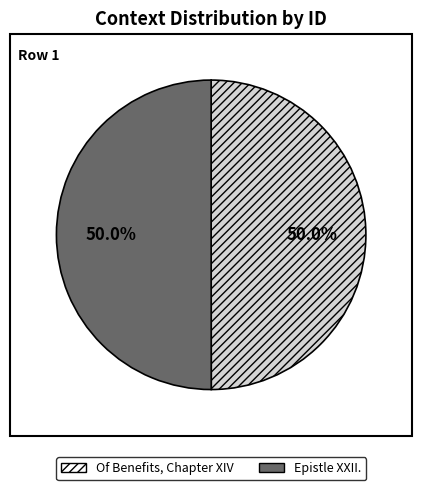

True or false: Epistle XXII. accounts for 50% of the total.

True